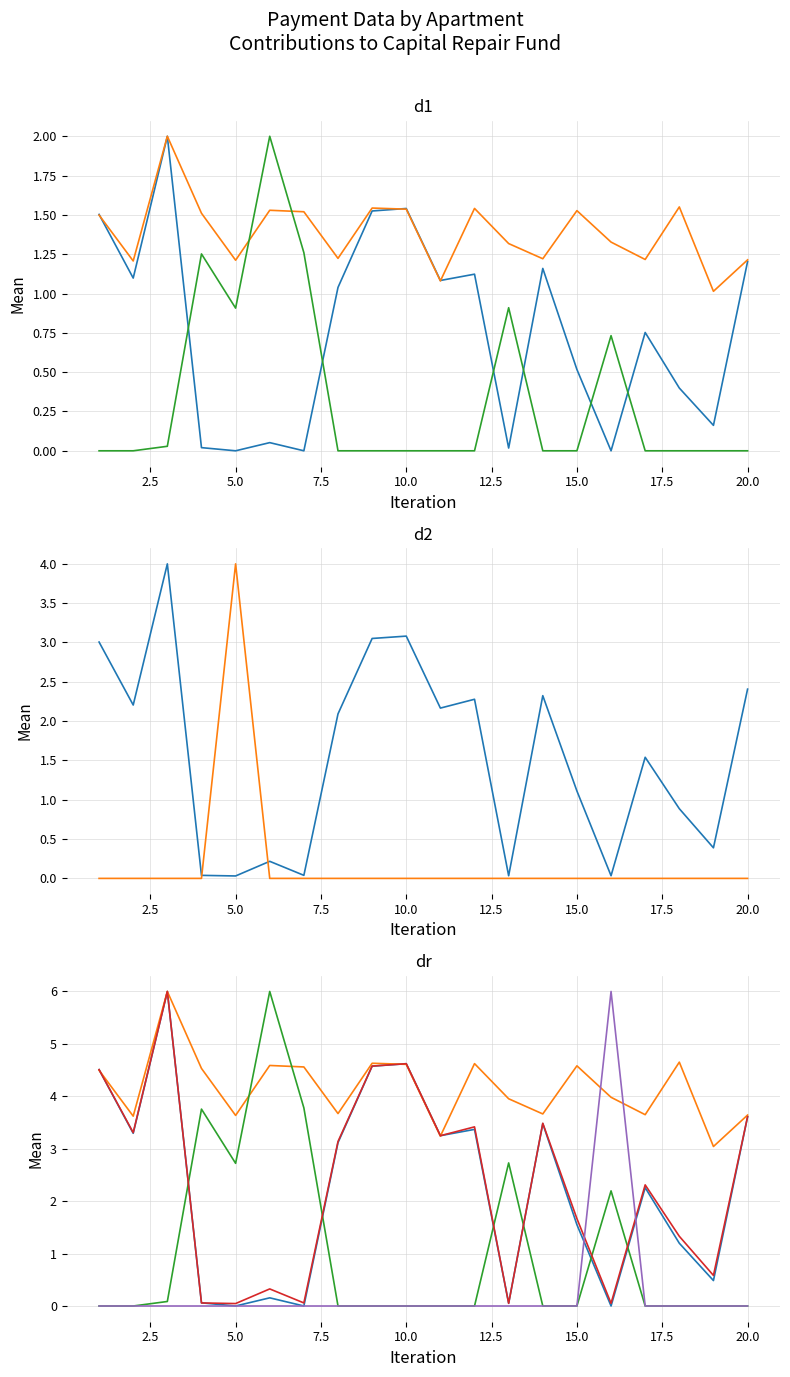

Where do uplach_peni and uplacheno first cross each other?

7.5 and 10.0